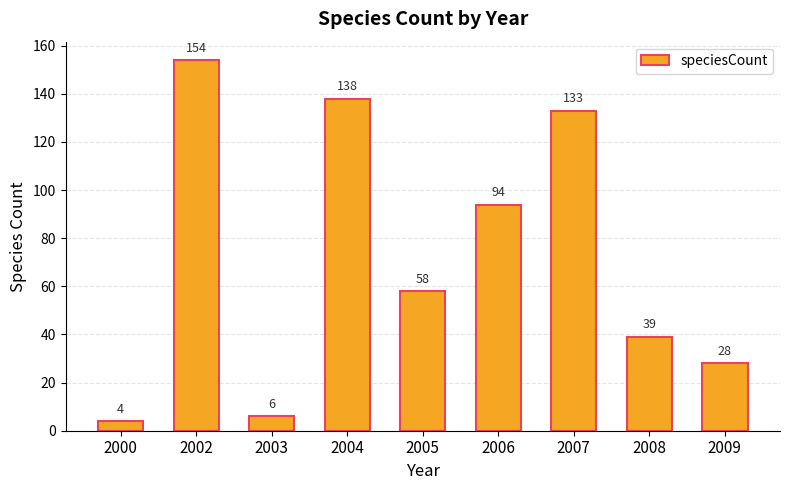

What is the value of the 6th bar from the left?

94